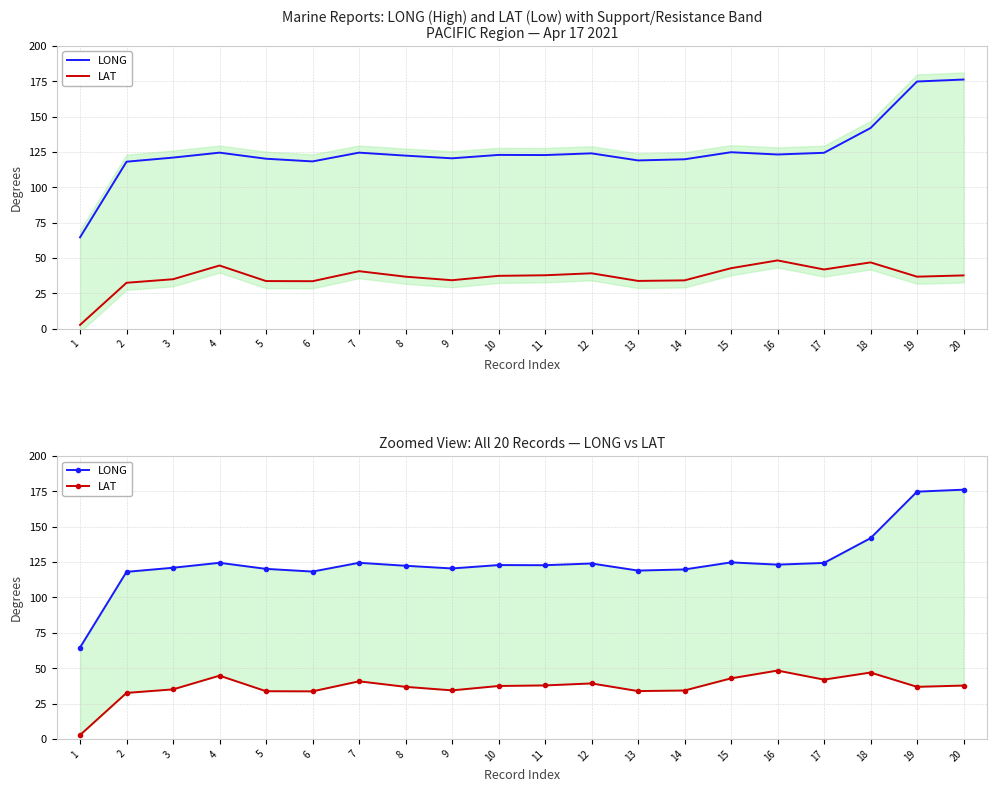

Which category has the highest value across all series?

20